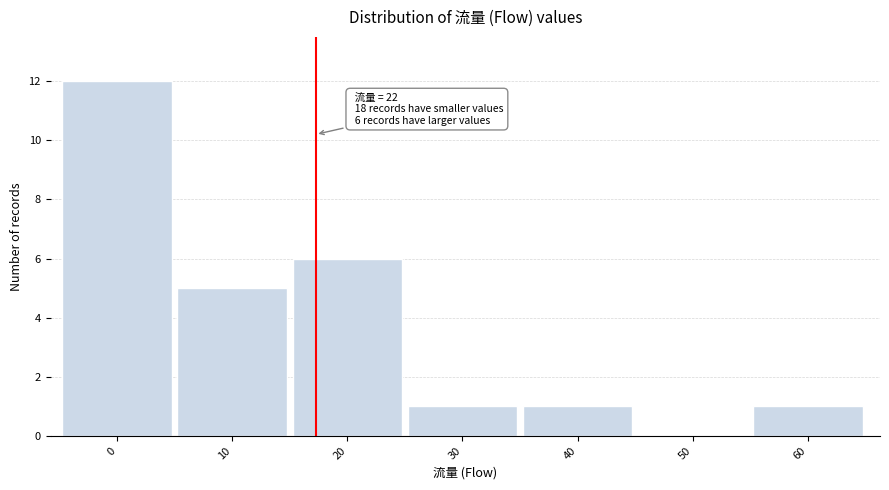

Reading right to left, what are all the values shown in this chart?

60=1	50=0	40=1	30=1	20=6	10=5	0=12